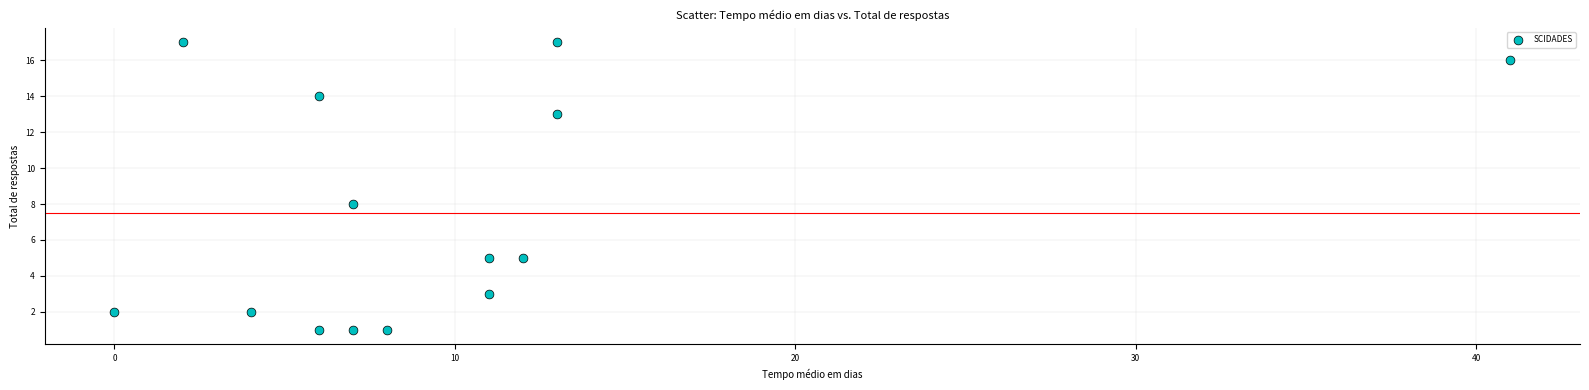

What Y value in the scatter plot is closest to 9?

8